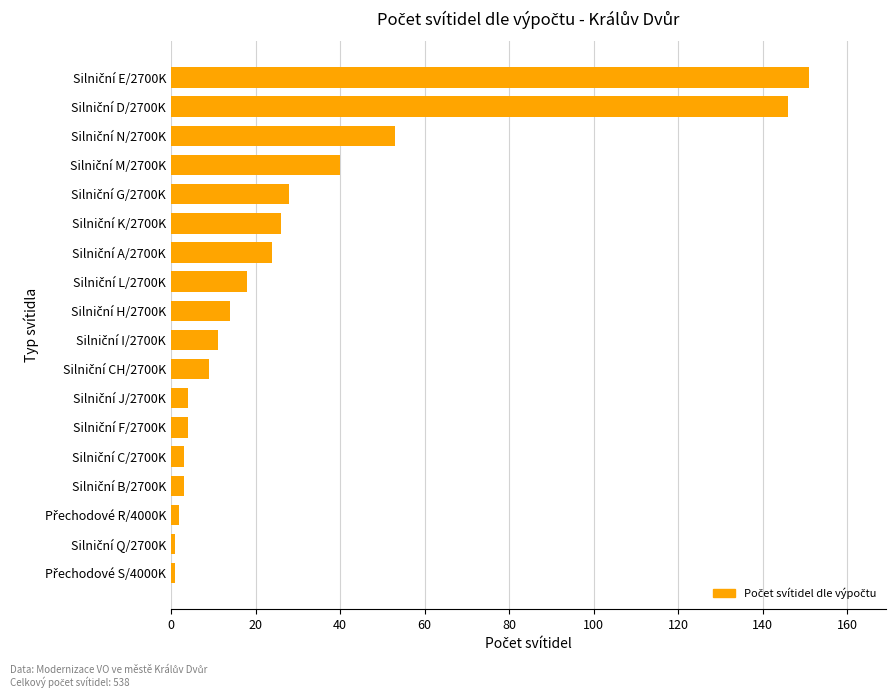

What is the greatest value displayed?

151